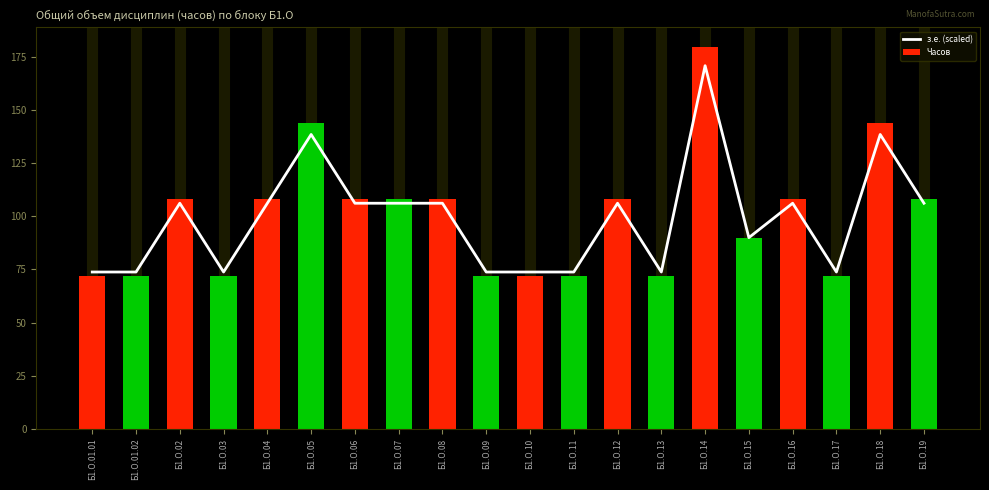

Which category has the highest value in the Часов series?

Б1.О.14